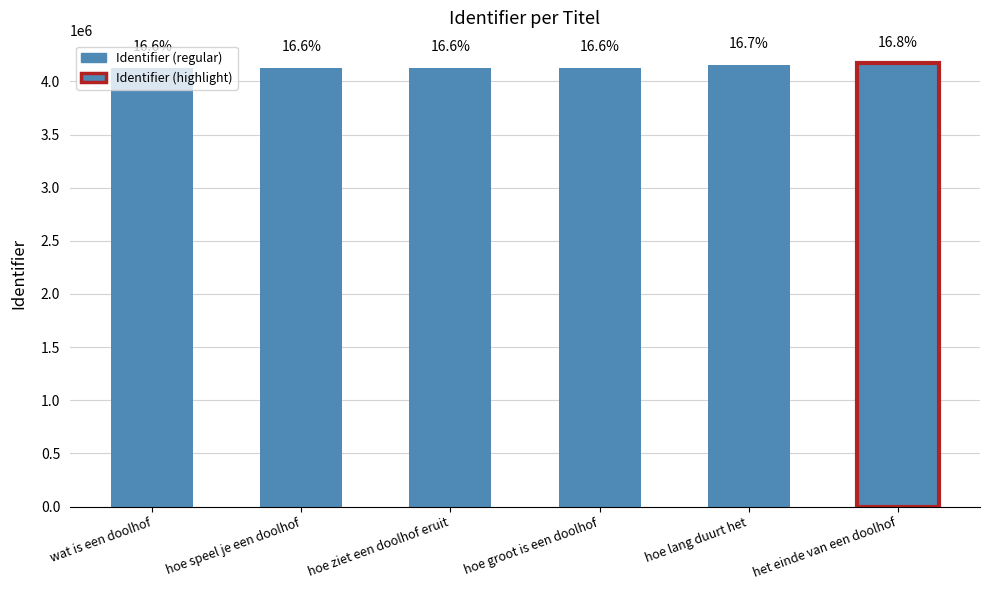

Are the bars horizontal?

No